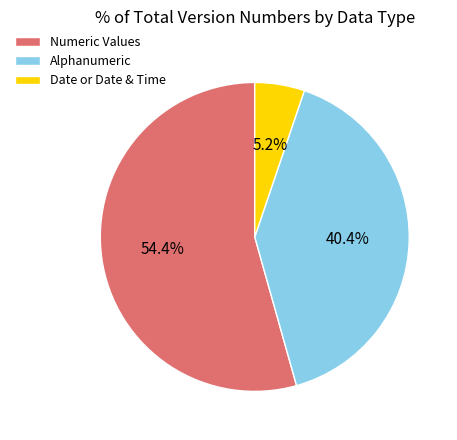

Is the sum of Alphanumeric and Date or Date & Time greater than half?

No